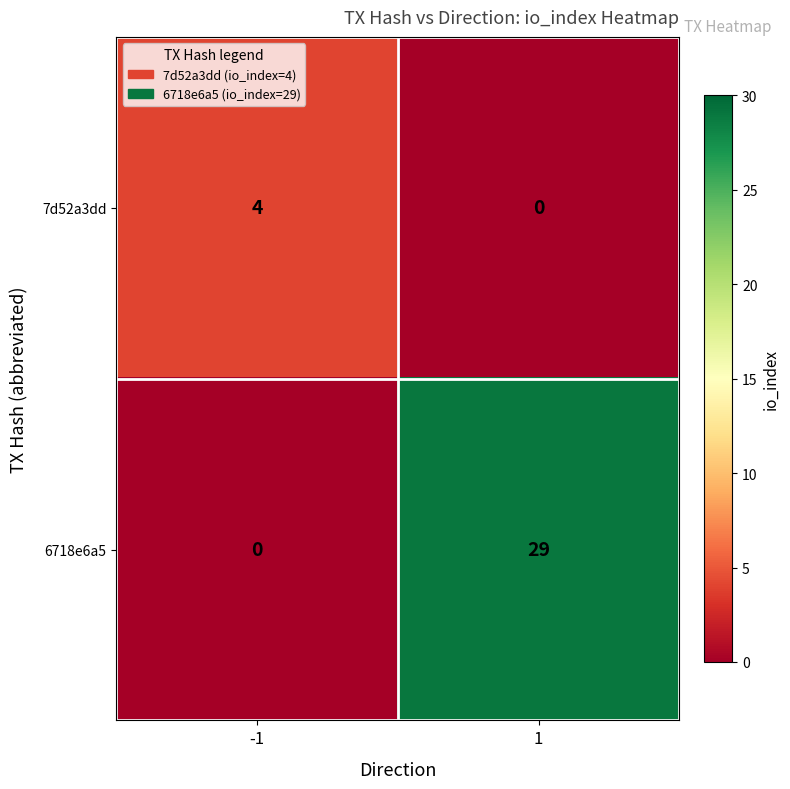

Between -1 and 1, which series saw the biggest shift?

6718e6a5